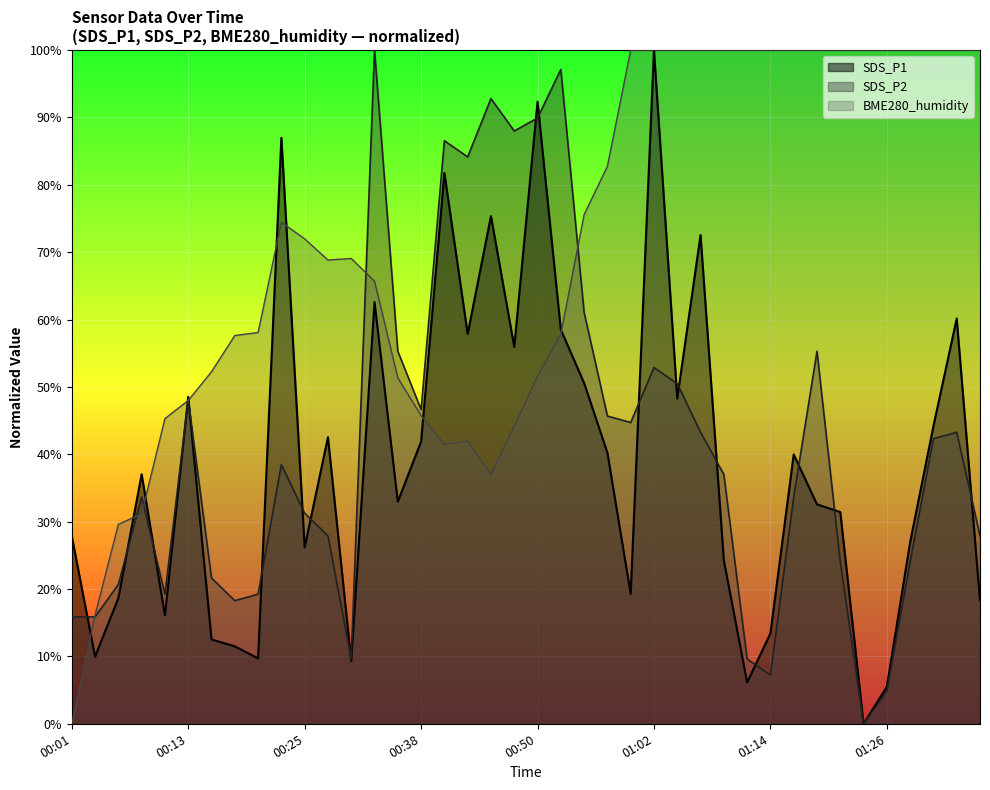

How many interior local valleys does the SDS_P1 series have?

12